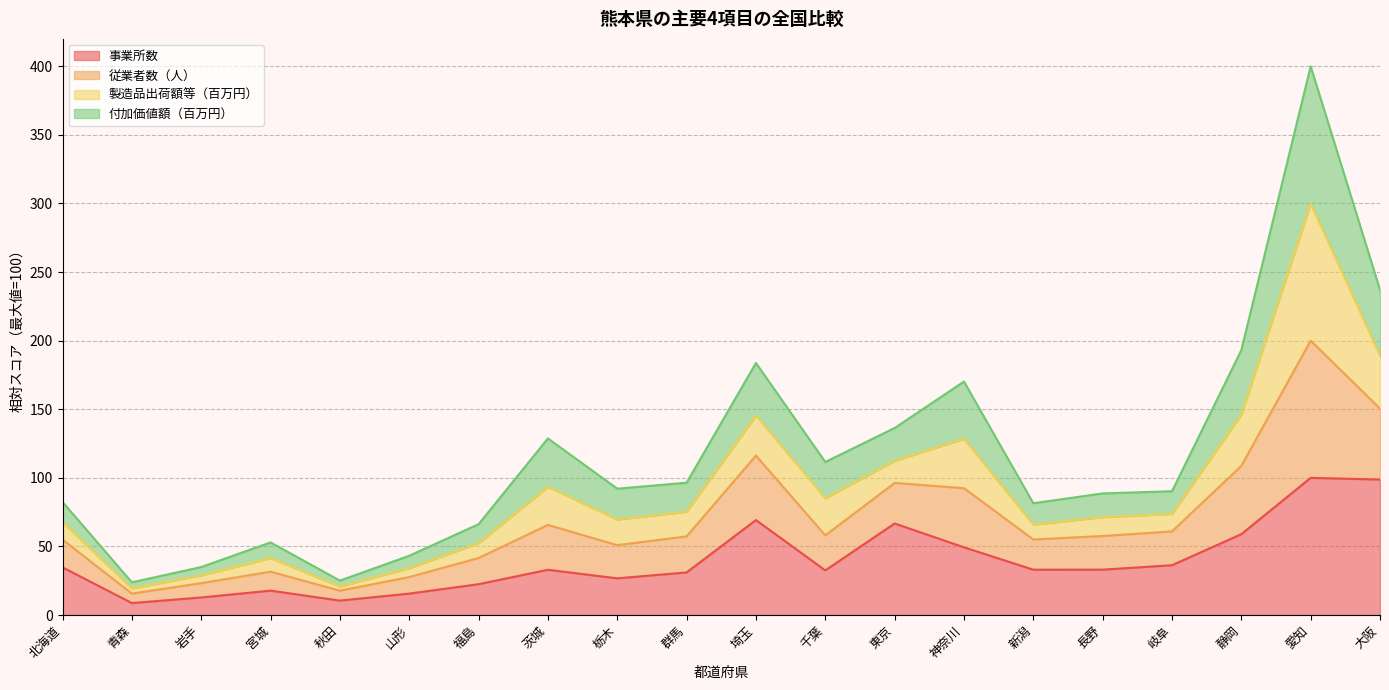

Read the 事業所数 value at 東京.

66.7